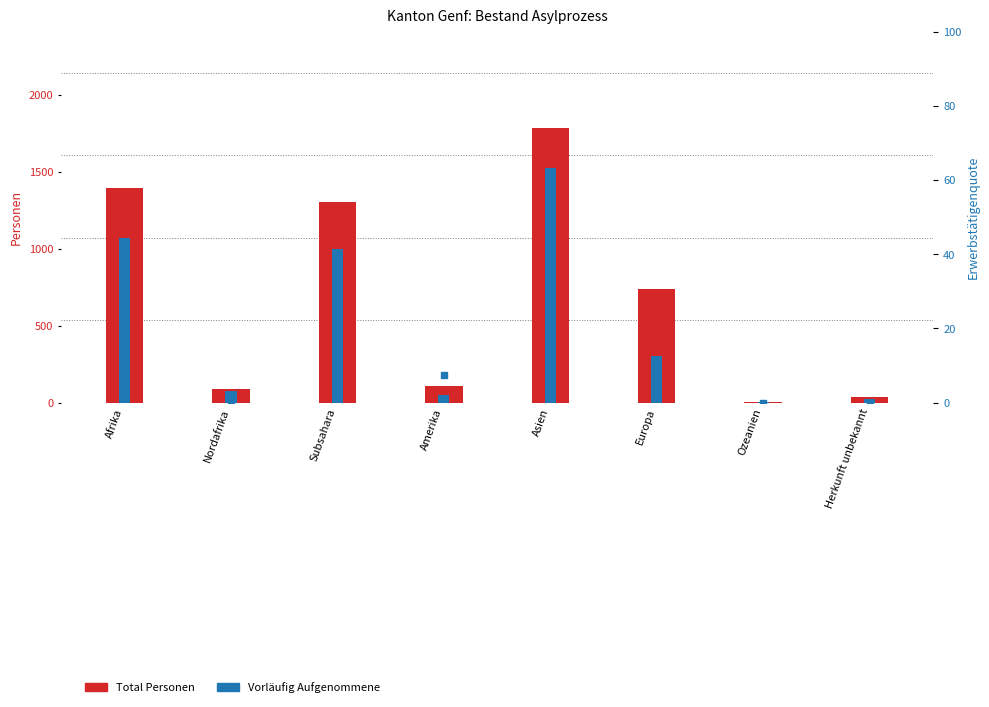

Which category has the highest value in the Erwerbstätigenquote (%) series?

Amerika